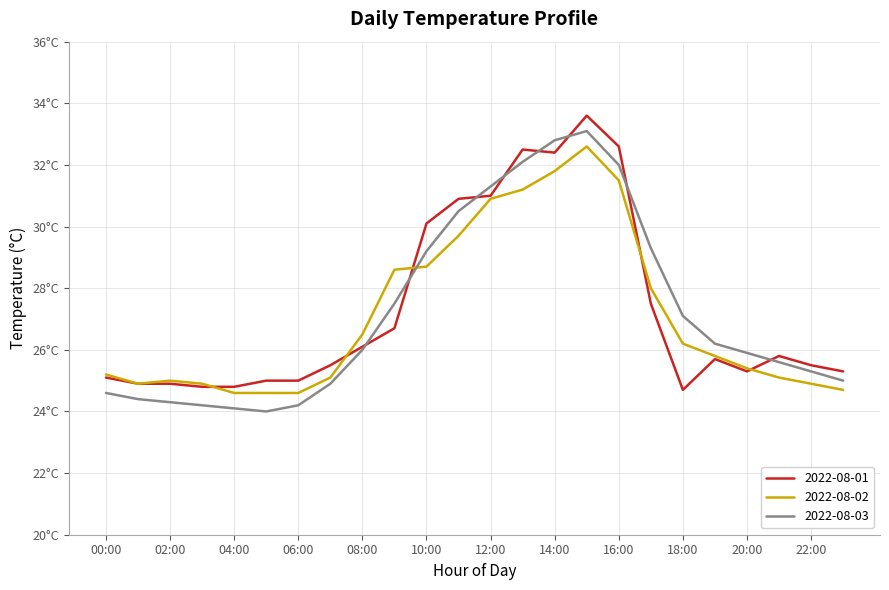

Which series has the largest total across all categories?

2022-08-01